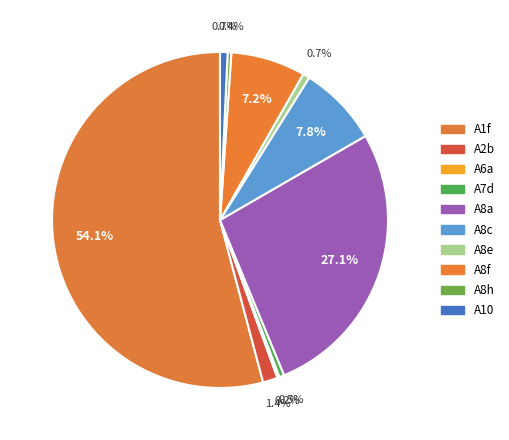

Which slice is the smallest?

A6a